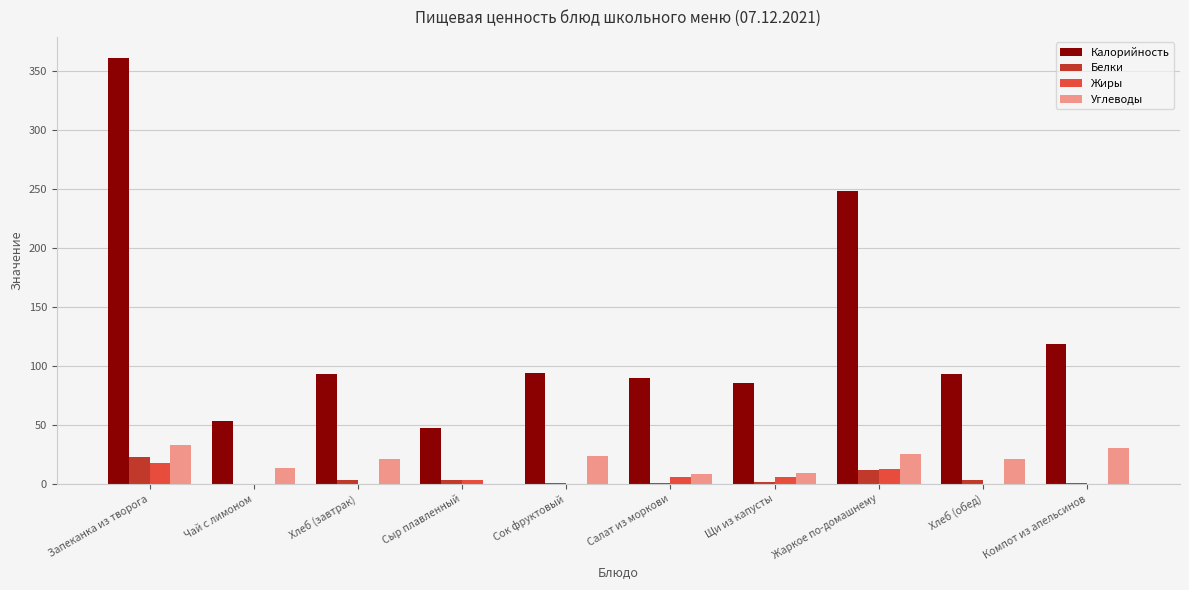

Where does the Углеводы series first go above 20?

Запеканка из творога